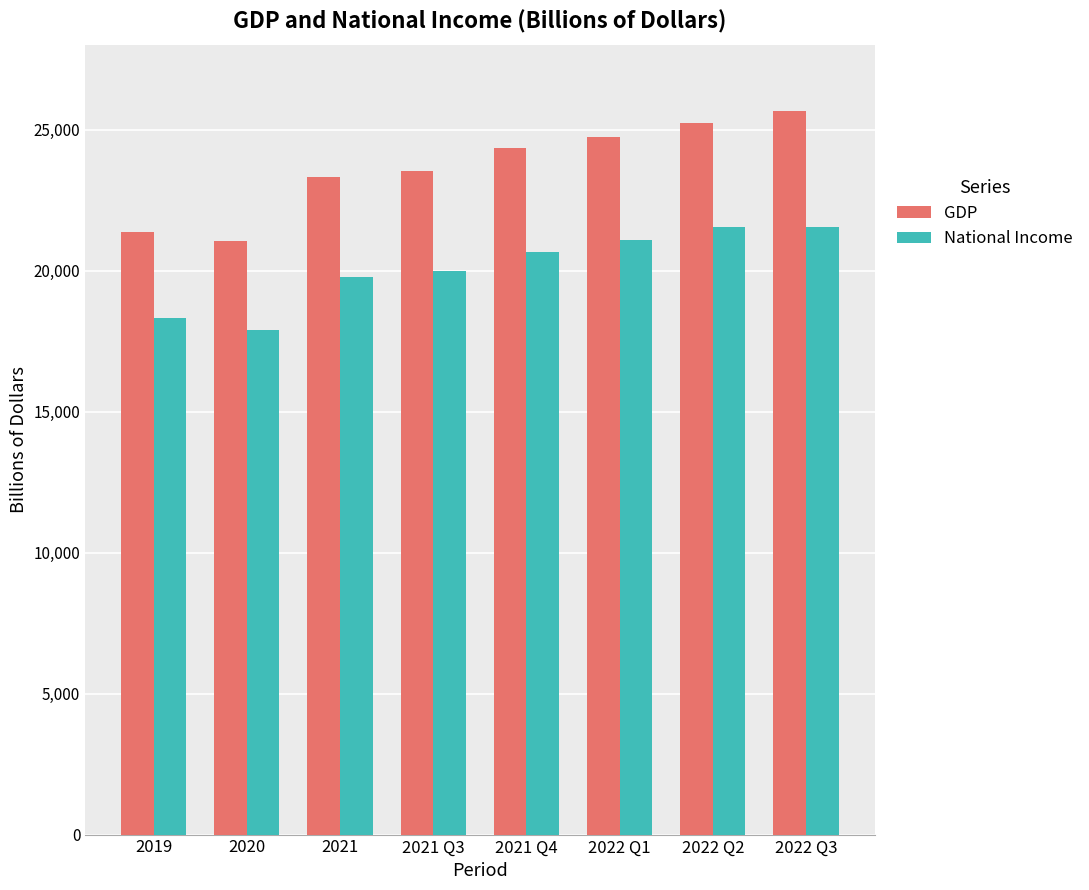

True or false: GDP has a value of 41376.8 at 2021.

False